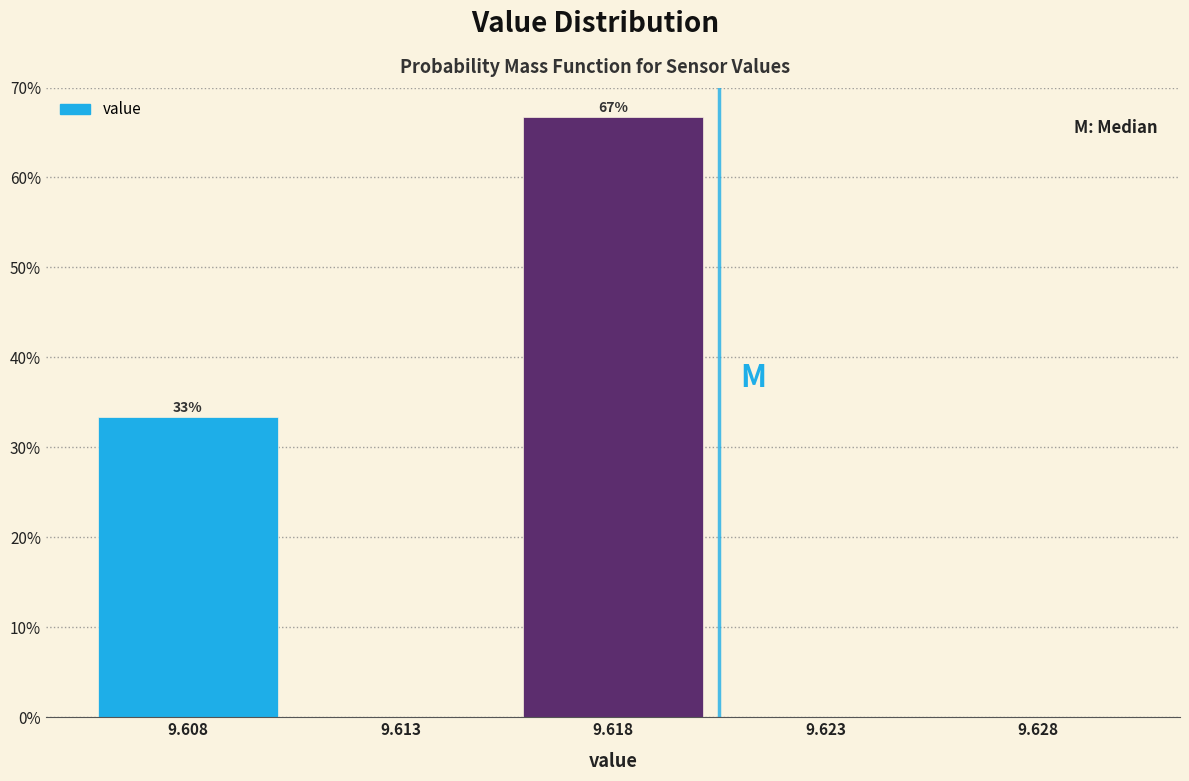

Reading left to right, what are all the values shown in this chart?

9.608=33.3	9.613=0.0	9.618=66.7	9.623=0.0	9.628=0.0